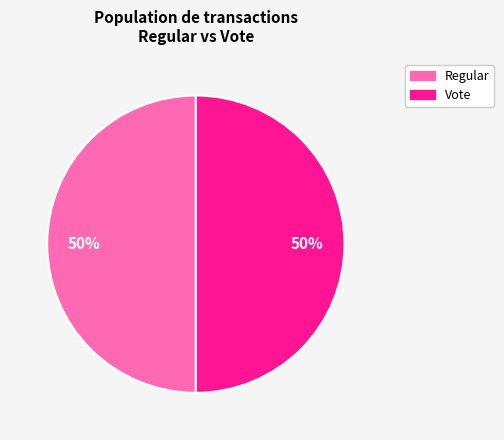

The Vote slice represents 50% of the pie. True or false?

True